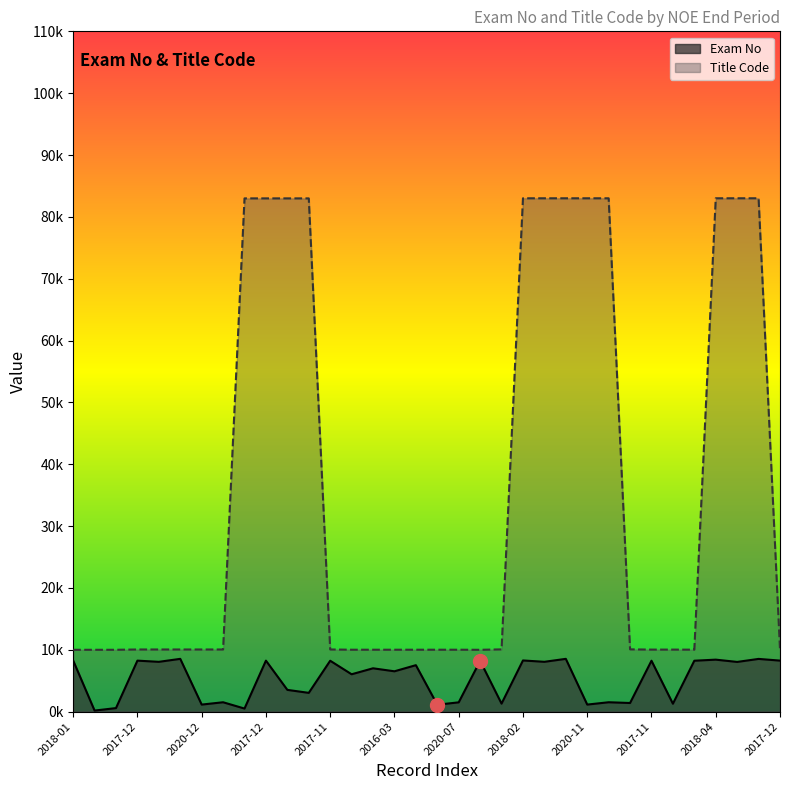

Reading left to right, what are all the values shown in this chart?

Exam No: 8273	177	576	8249	8058	8538	1143	1520	501	8250	3523	3039	8233	6045	7012	6526	7516	1122	1506	8213	1298	8279	8061	8539	1144	1521	1400	8234	1282	8235	8410	8042	8529	8254
Title Code: 10004	10004	10004	10053	10053	10053	10053	10053	82991	82991	82991	82991	10055	10015	10015	10015	10015	10015	10015	10003	10071	83006	83006	83006	83006	83006	10073	10034	10034	10023	83008	83008	83008	10047